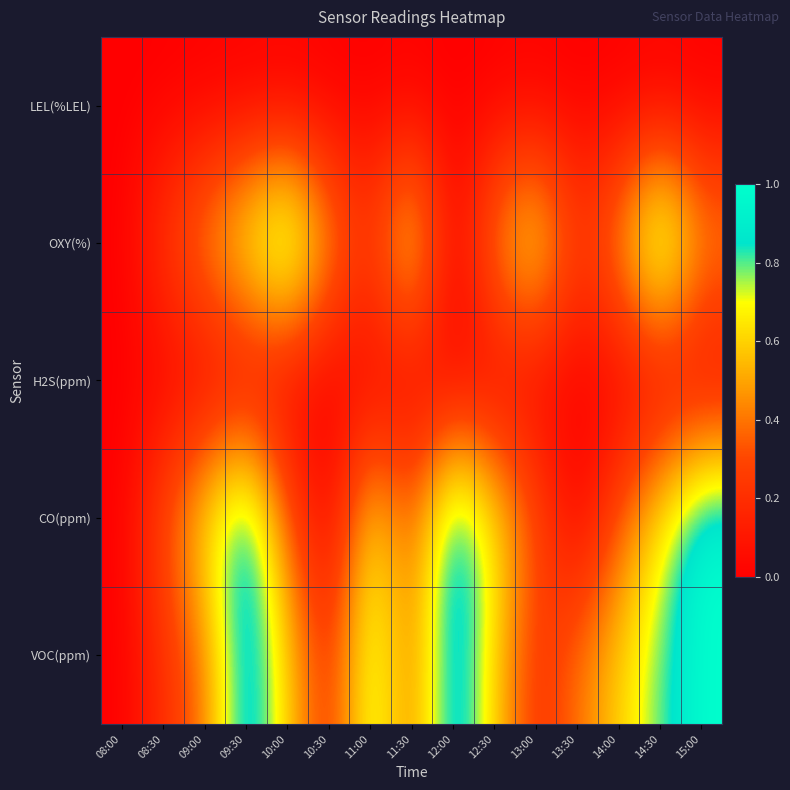

What is the maximum value shown in the chart?

1.0